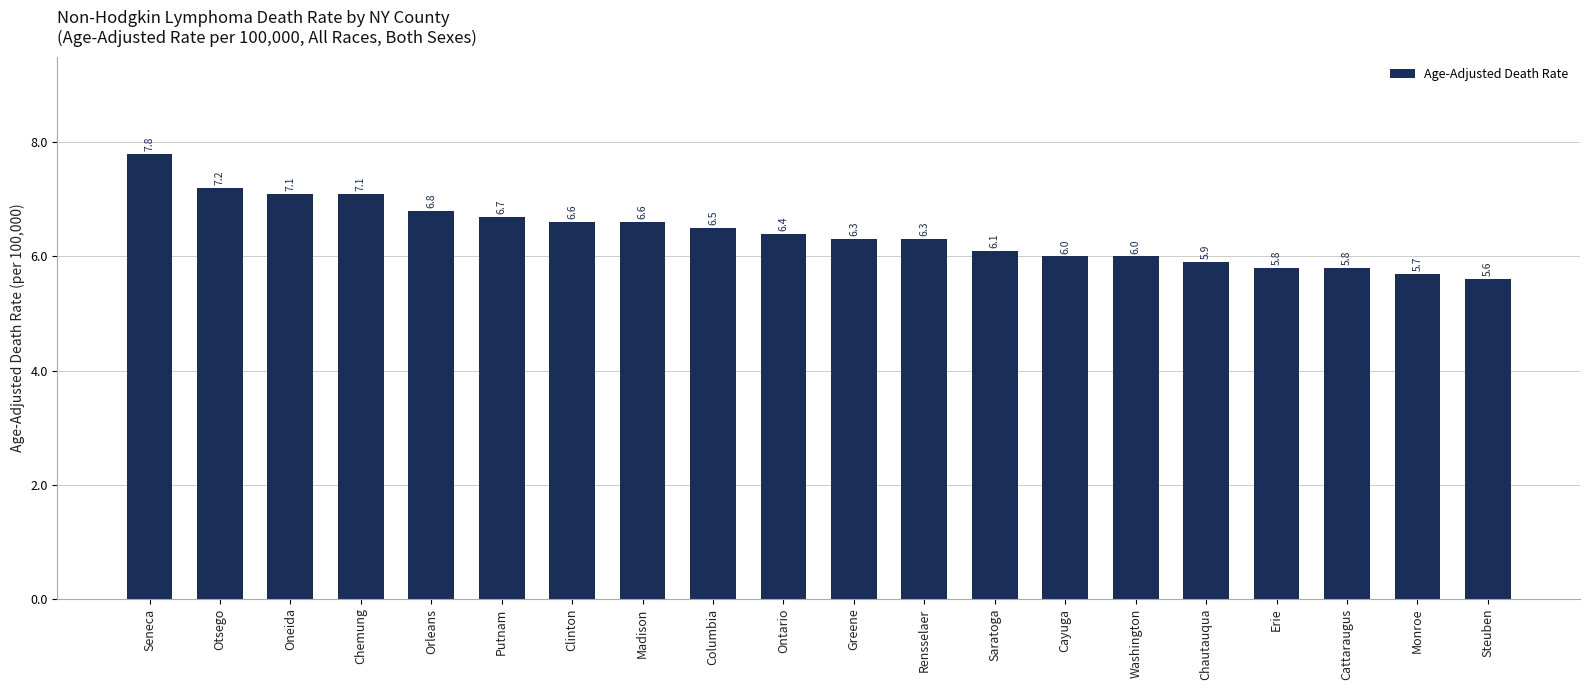

True or false: the data shows 12.2 at Otsego.

False